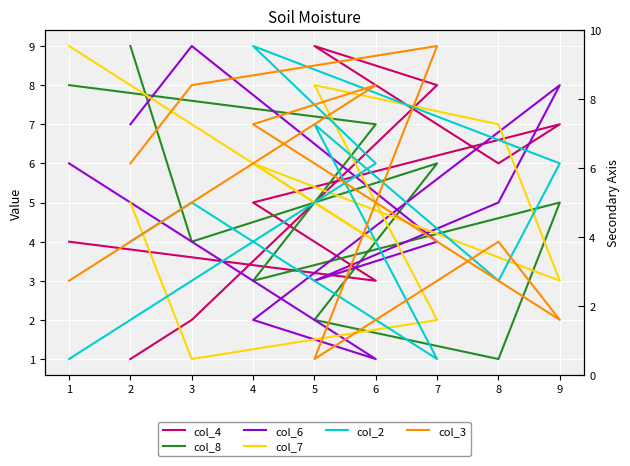

What is the smallest value displayed?

1